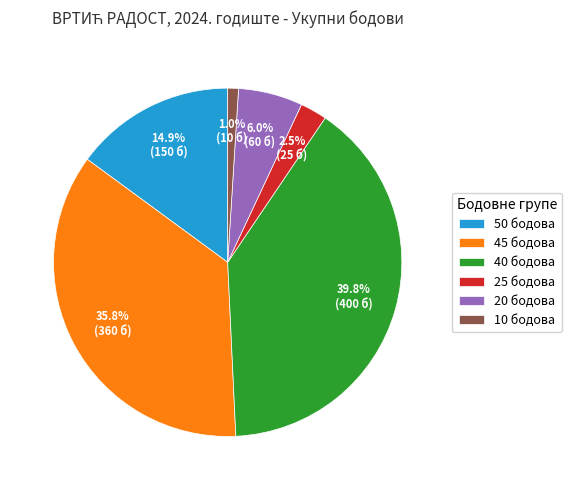

How many segments does this pie chart have?

6